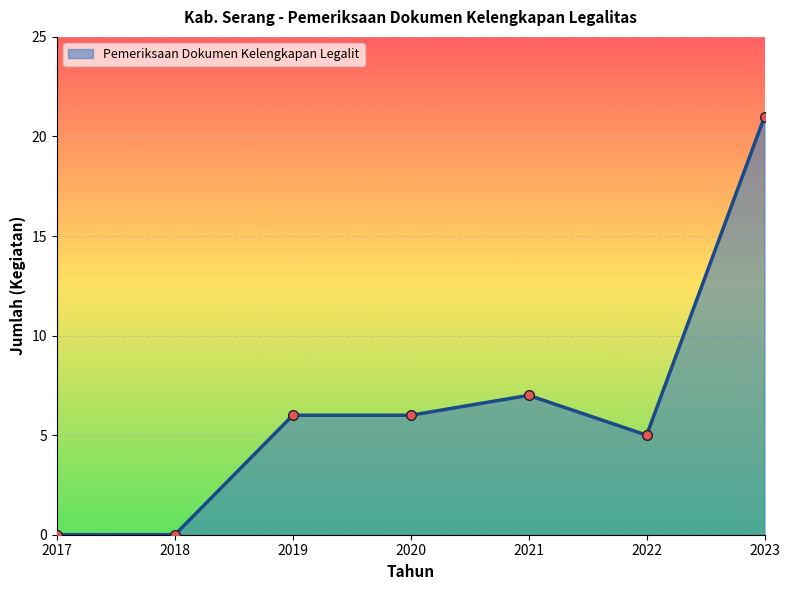

Which category has the lowest value across all series?

2017